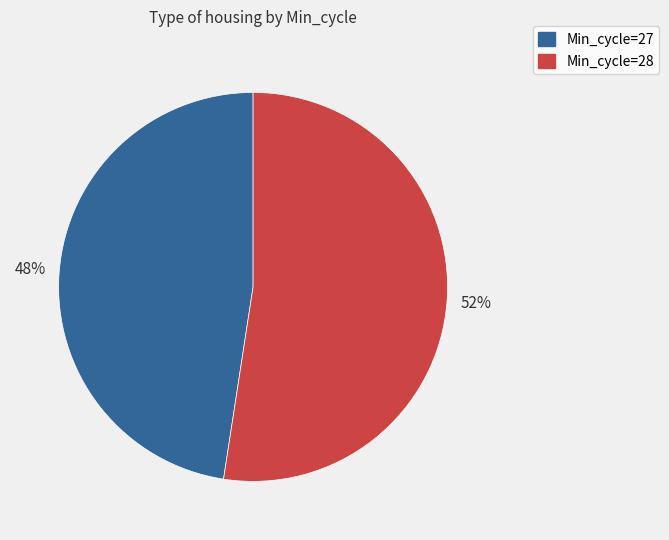

To the nearest percent, what is the average slice percentage?

50%